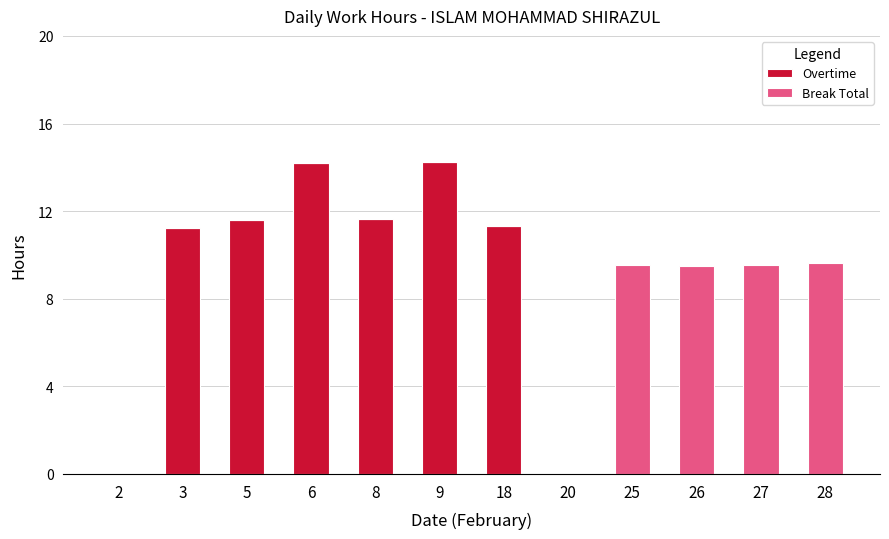

Count the number of categories in the chart.

12